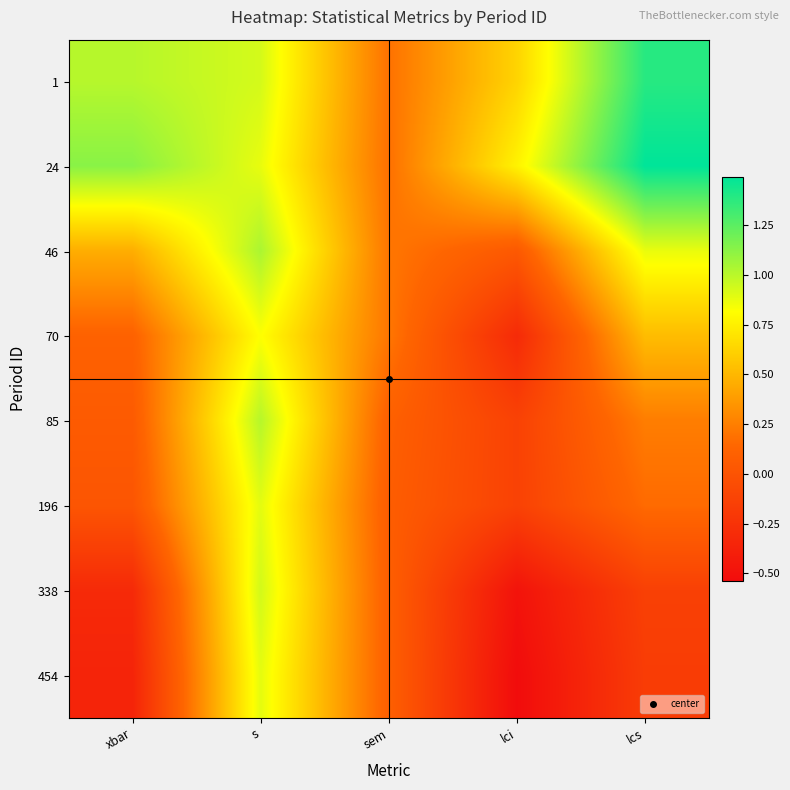

Which label corresponds to the largest value in the chart?

lcs